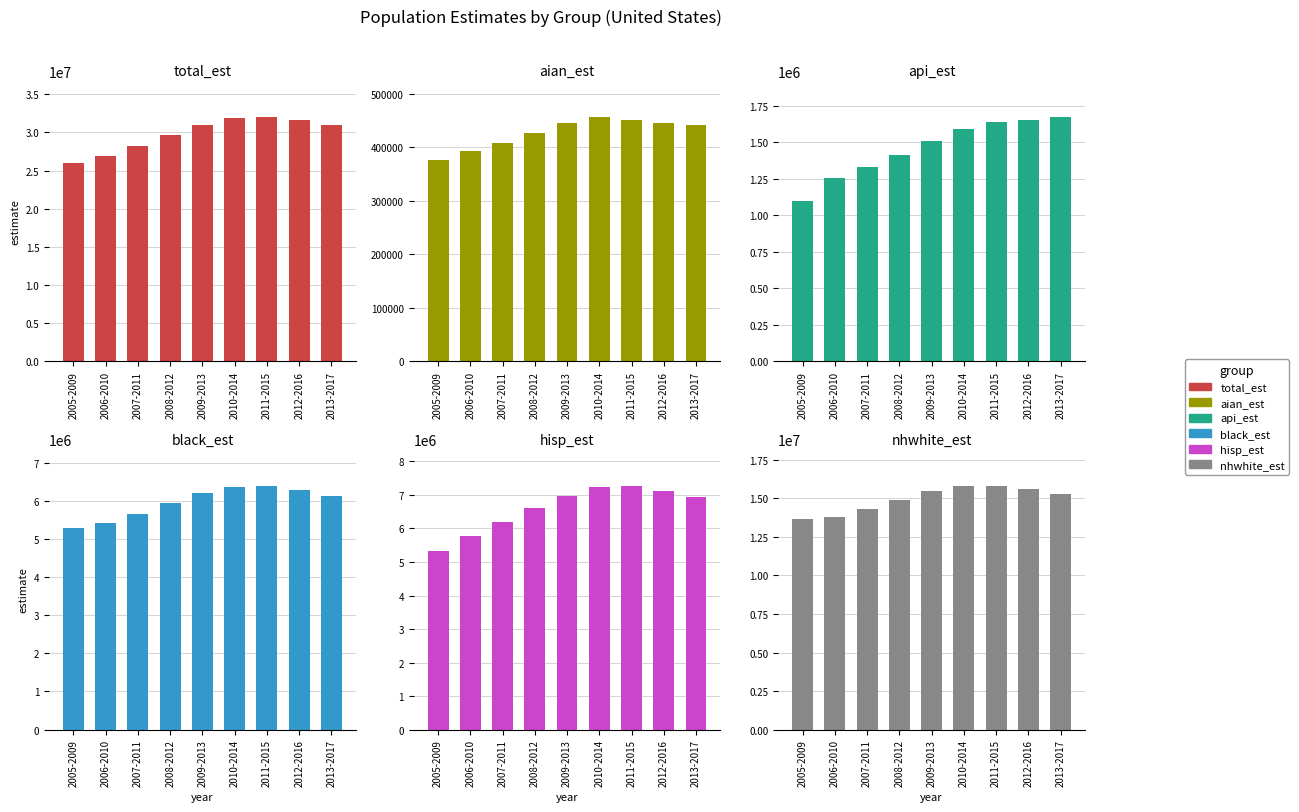

Are the bars horizontal?

No